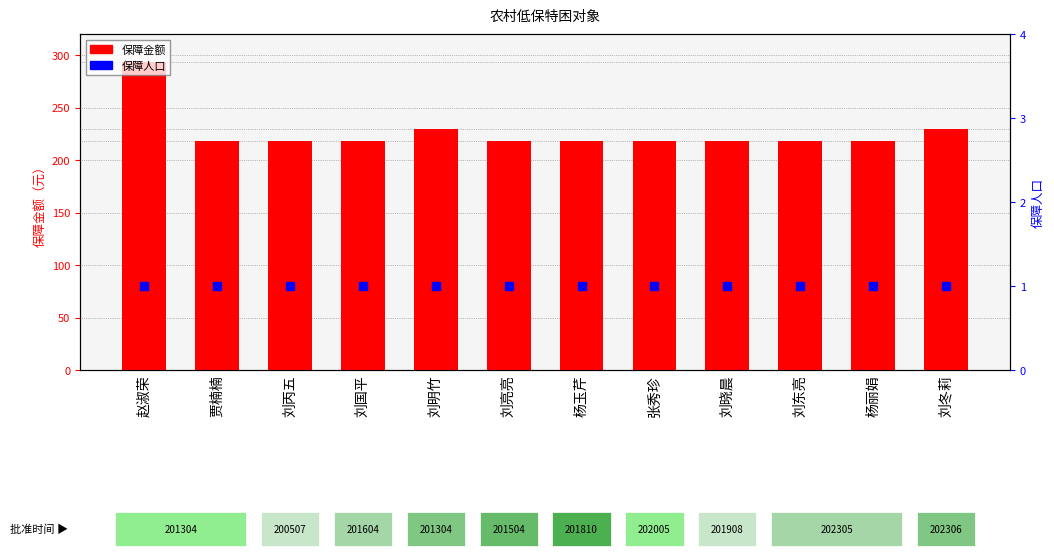

At which category is the sum across all series the highest?

赵淑荣